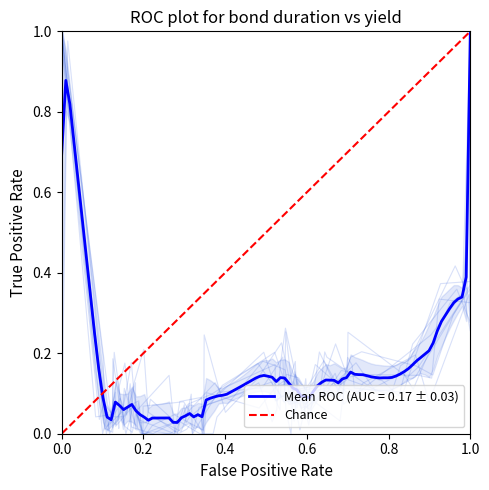

What is the sum of all values?

1